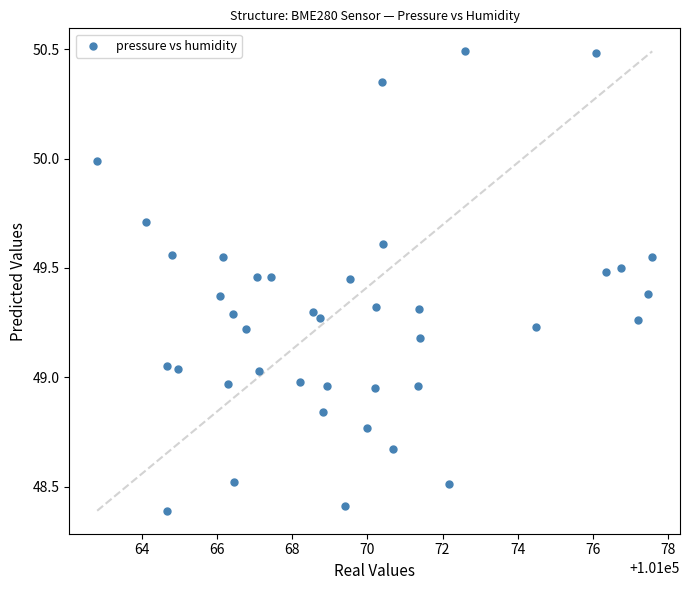

What is the range of Y values (max minus min)?

2.1